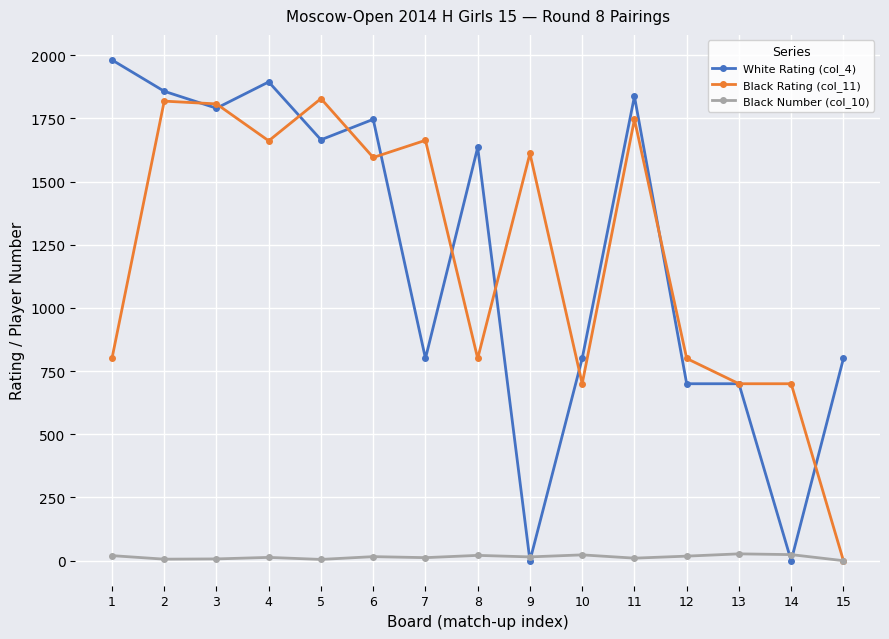

Is the value of White Rating (col_4) at 4 greater than the value of Black Rating (col_11) at 1?

Yes